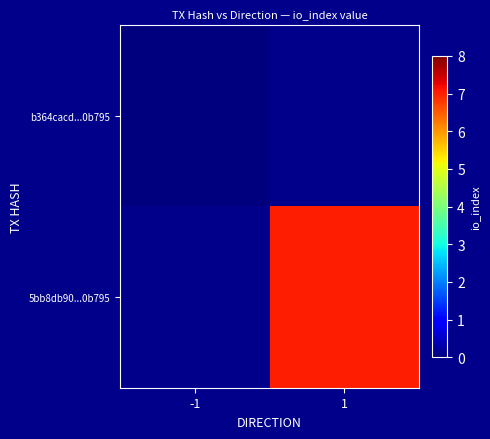

At how many categories does at least one series exceed 3?

1